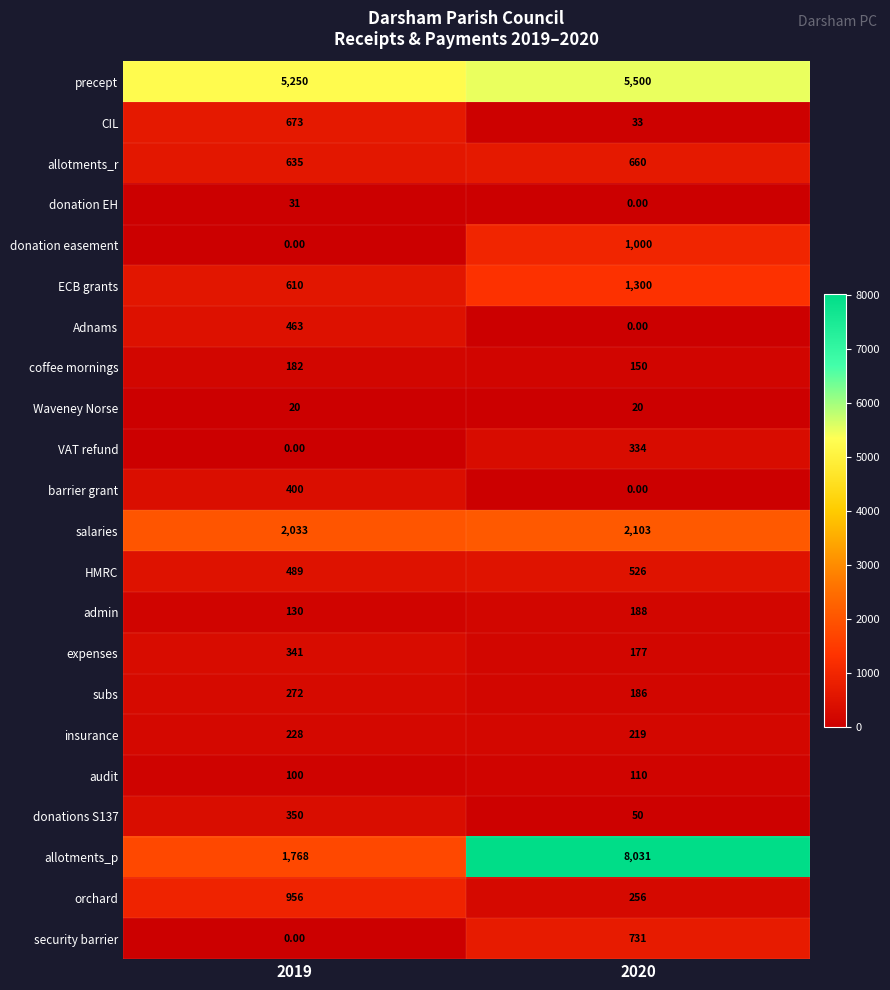

Rank the series by their maximum value, from lowest to highest.

Waveney Norse, donation EH, audit, coffee mornings, admin, insurance, subs, VAT refund, expenses, donations S137, barrier grant, Adnams, HMRC, allotments_r, CIL, security barrier, orchard, donation easement, ECB grants, salaries, precept, allotments_p